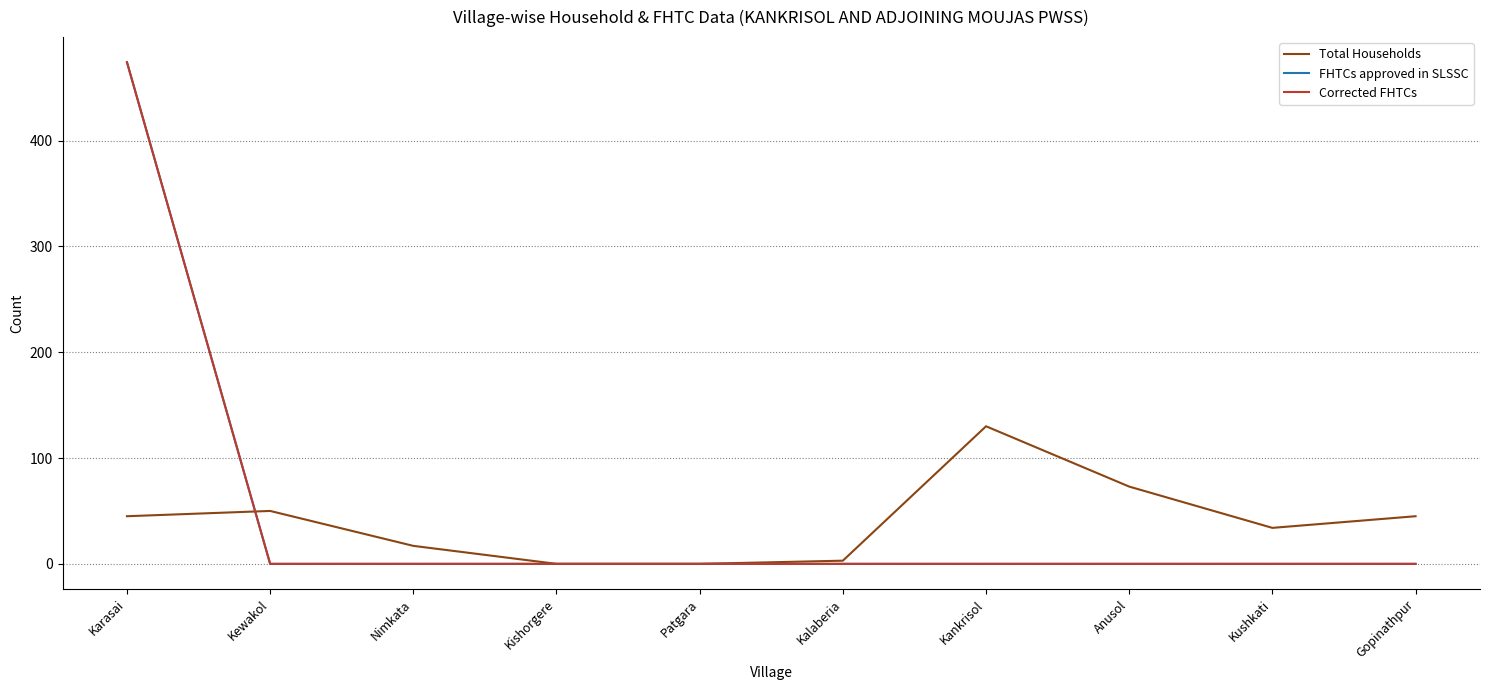

What is the average value of the Total Households series?

40